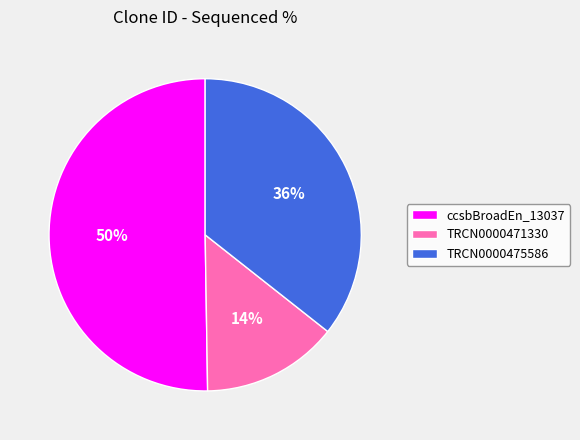

To the nearest percent, what is the difference between the TRCN0000475586 and TRCN0000471330 slice percentages?

22%